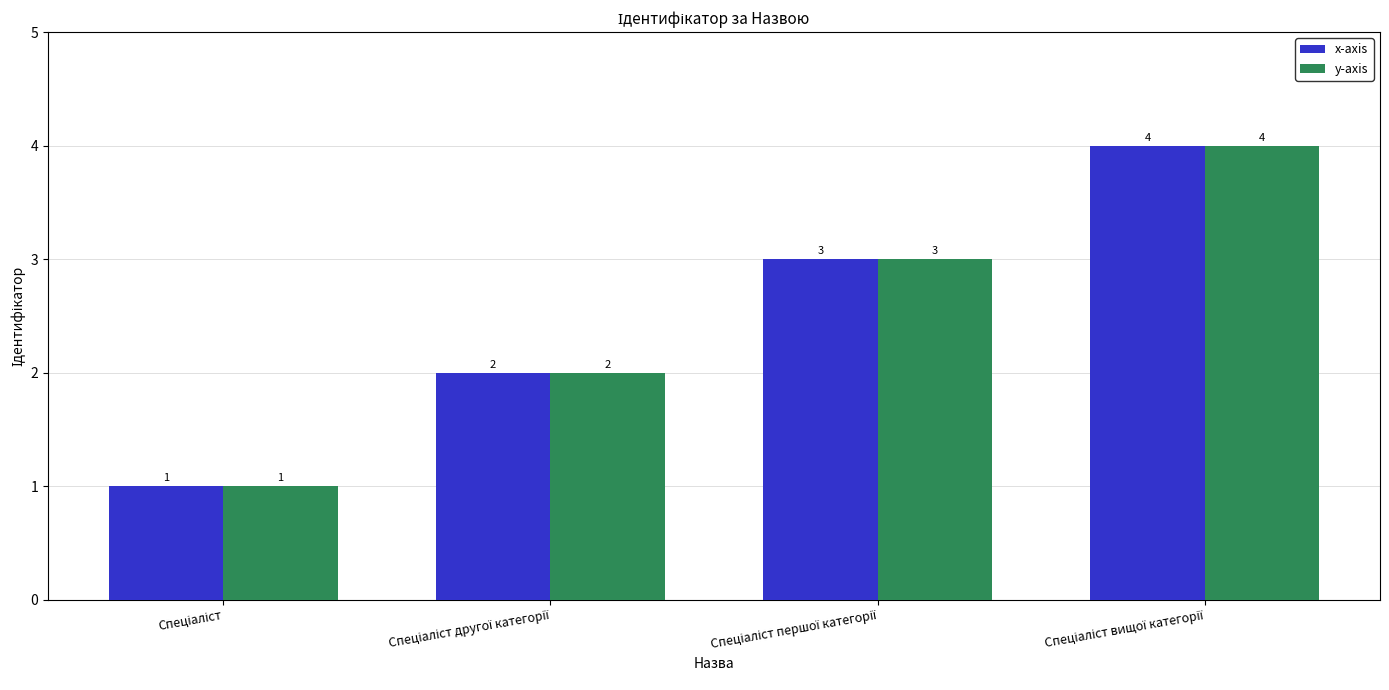

Count the x-axis values in the range 2 to 4.

3